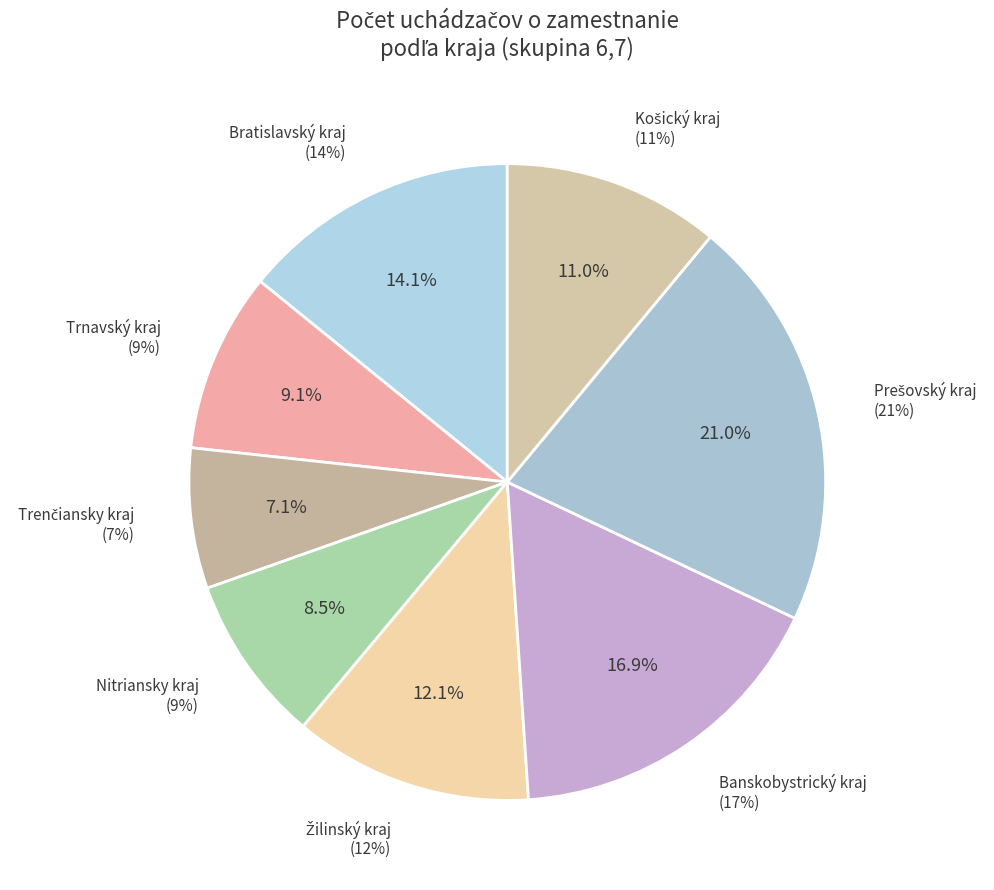

How much of the chart is everything except Bratislavský kraj?

85.9%